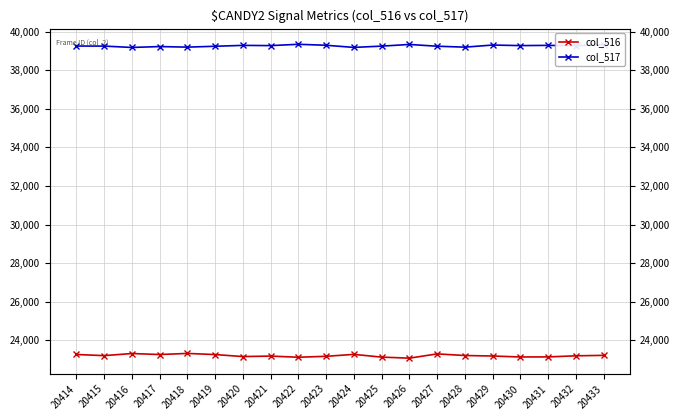

List the series in order of their peak value, lowest first.

col_516, col_517